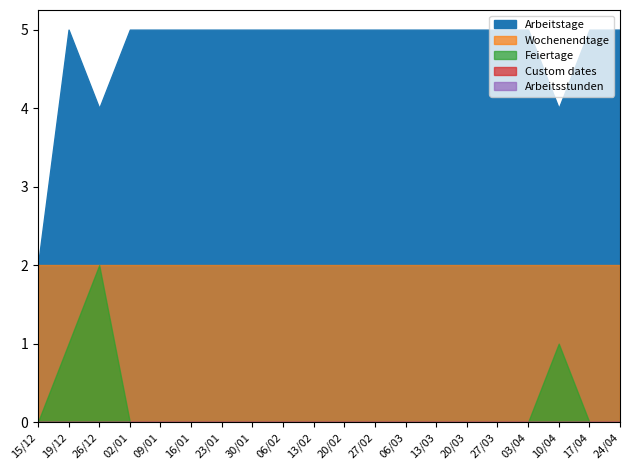

What is the spread (max minus min) of values at 15/12?

2